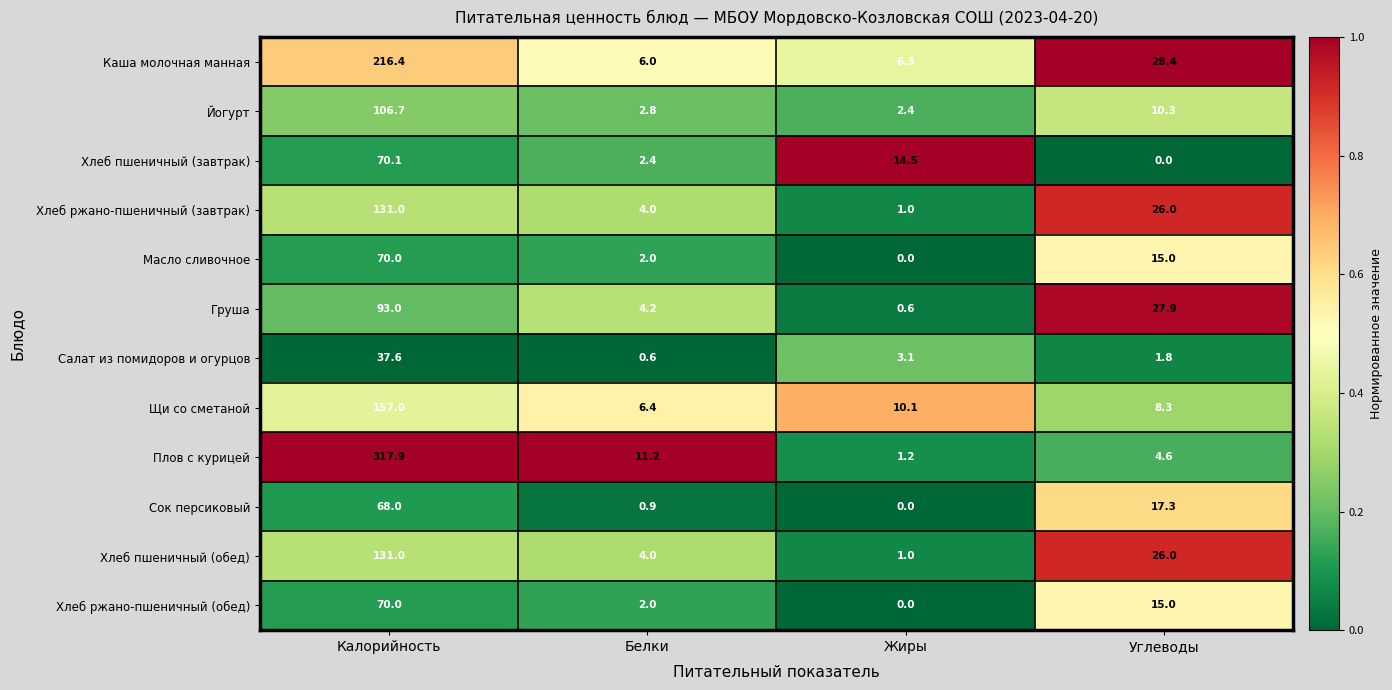

At how many categories does at least one series exceed 0?

4